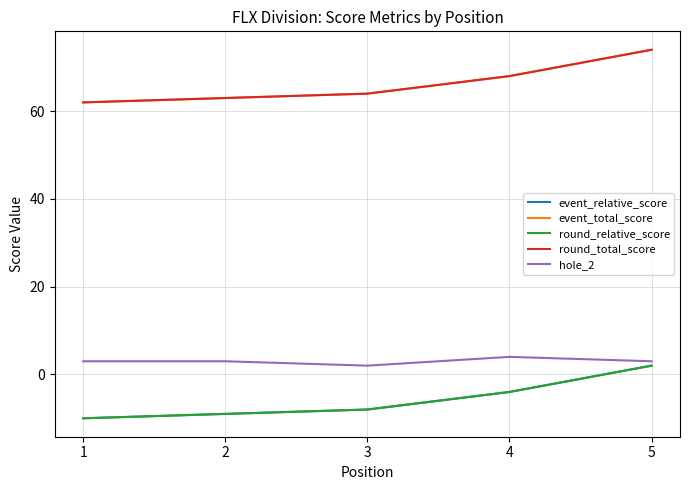

True or false: round_total_score has a value of 64 at 3.

True